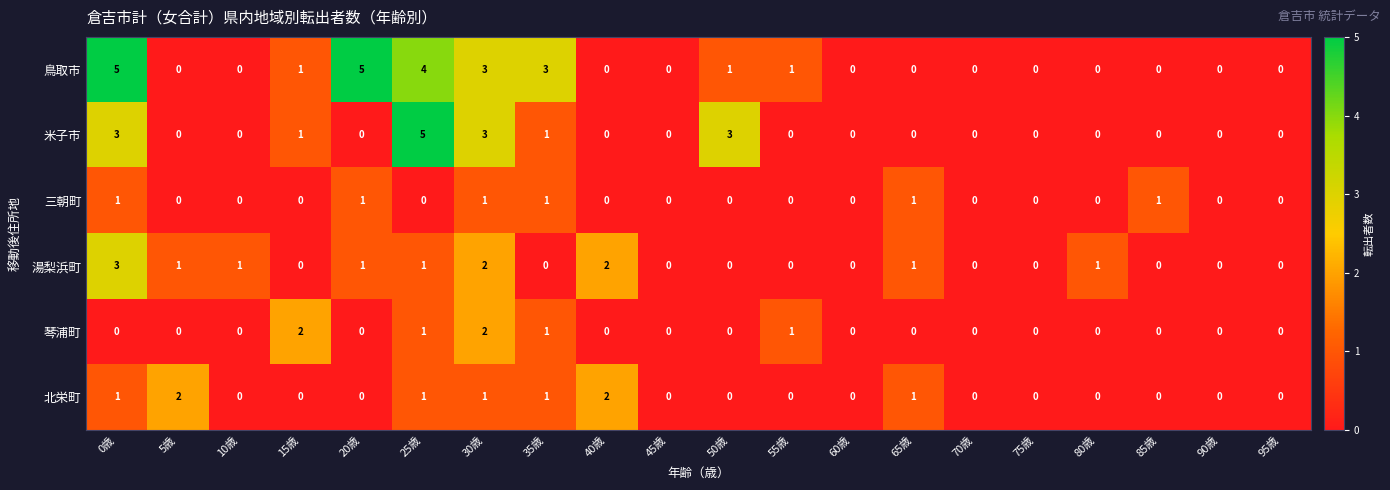

Which series has the largest total across all categories?

鳥取市